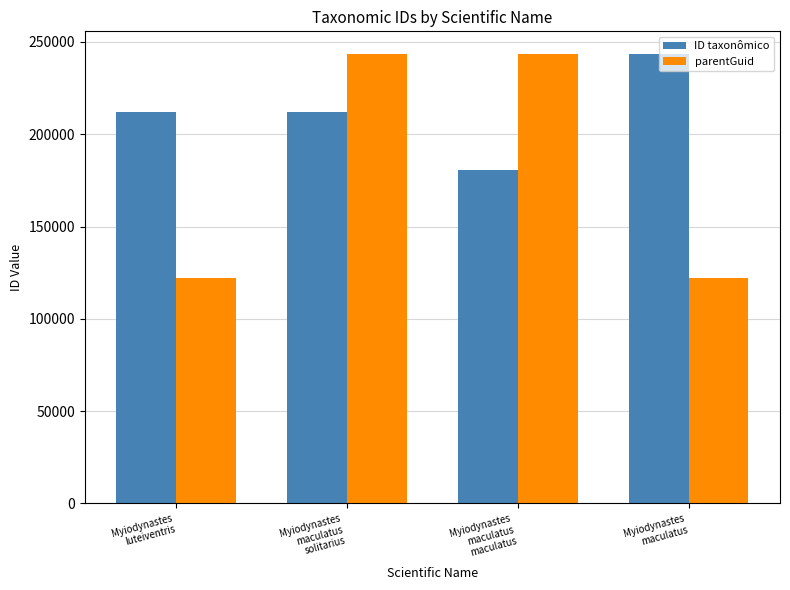

What is the greatest value displayed?

243555